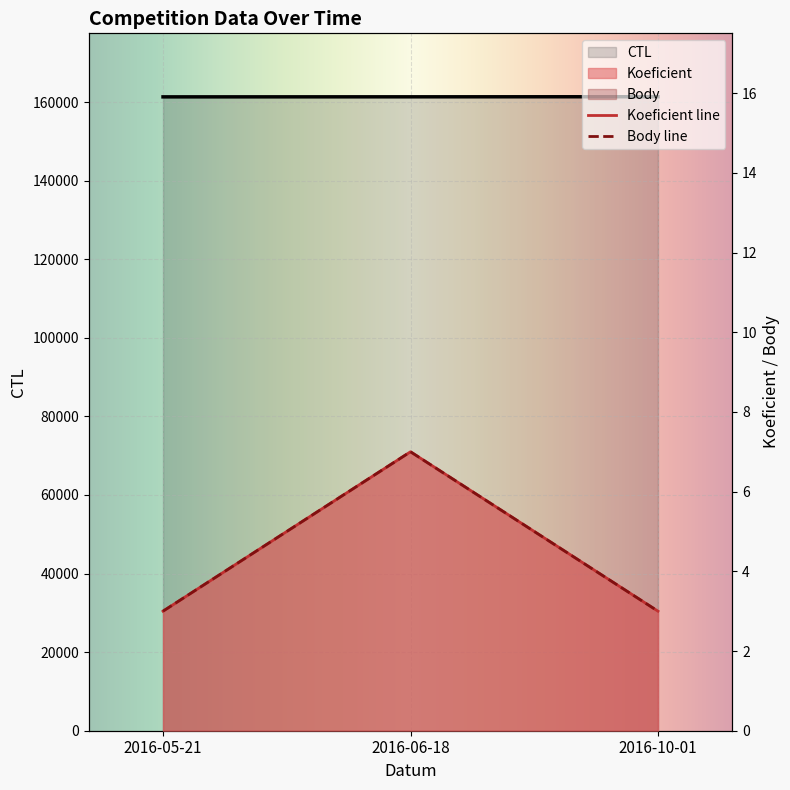

Rank the series by their maximum value, from highest to lowest.

CTL, Koeficient, Body